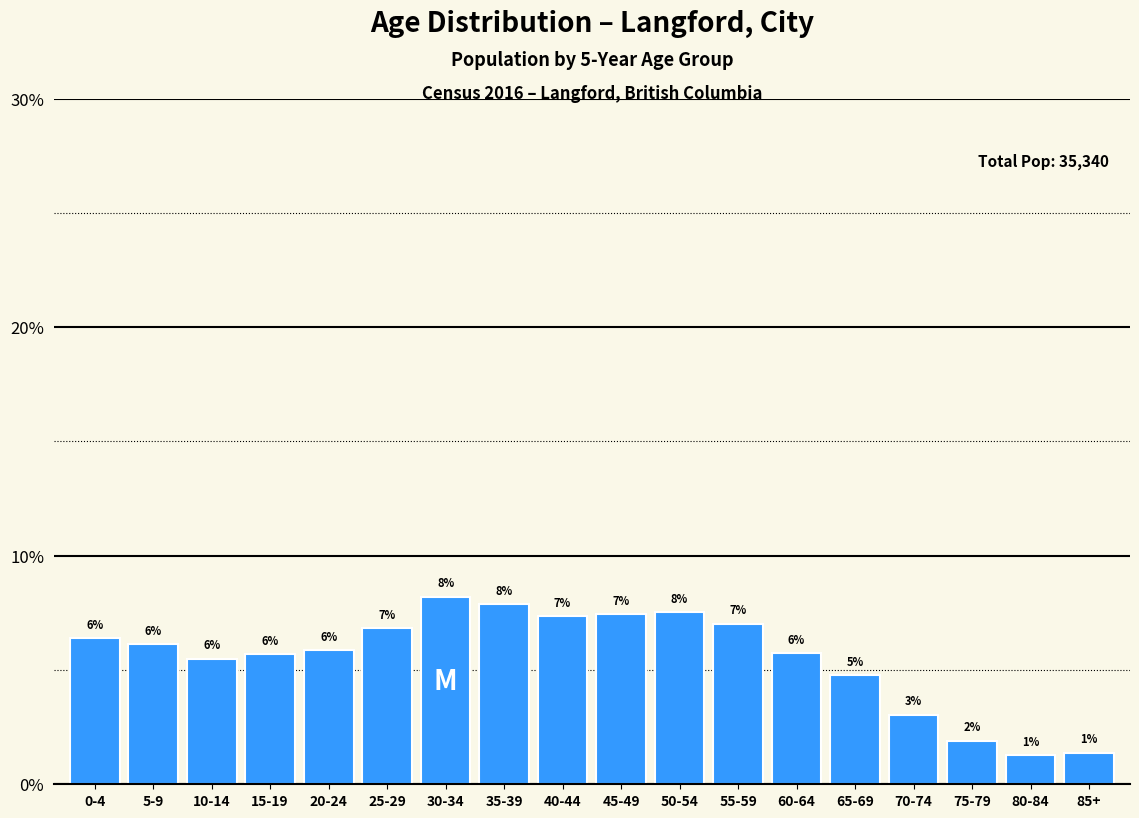

List the labels in order of value, largest first.

30-34, 35-39, 50-54, 45-49, 40-44, 55-59, 25-29, 0-4, 5-9, 20-24, 60-64, 15-19, 10-14, 65-69, 70-74, 75-79, 85+, 80-84